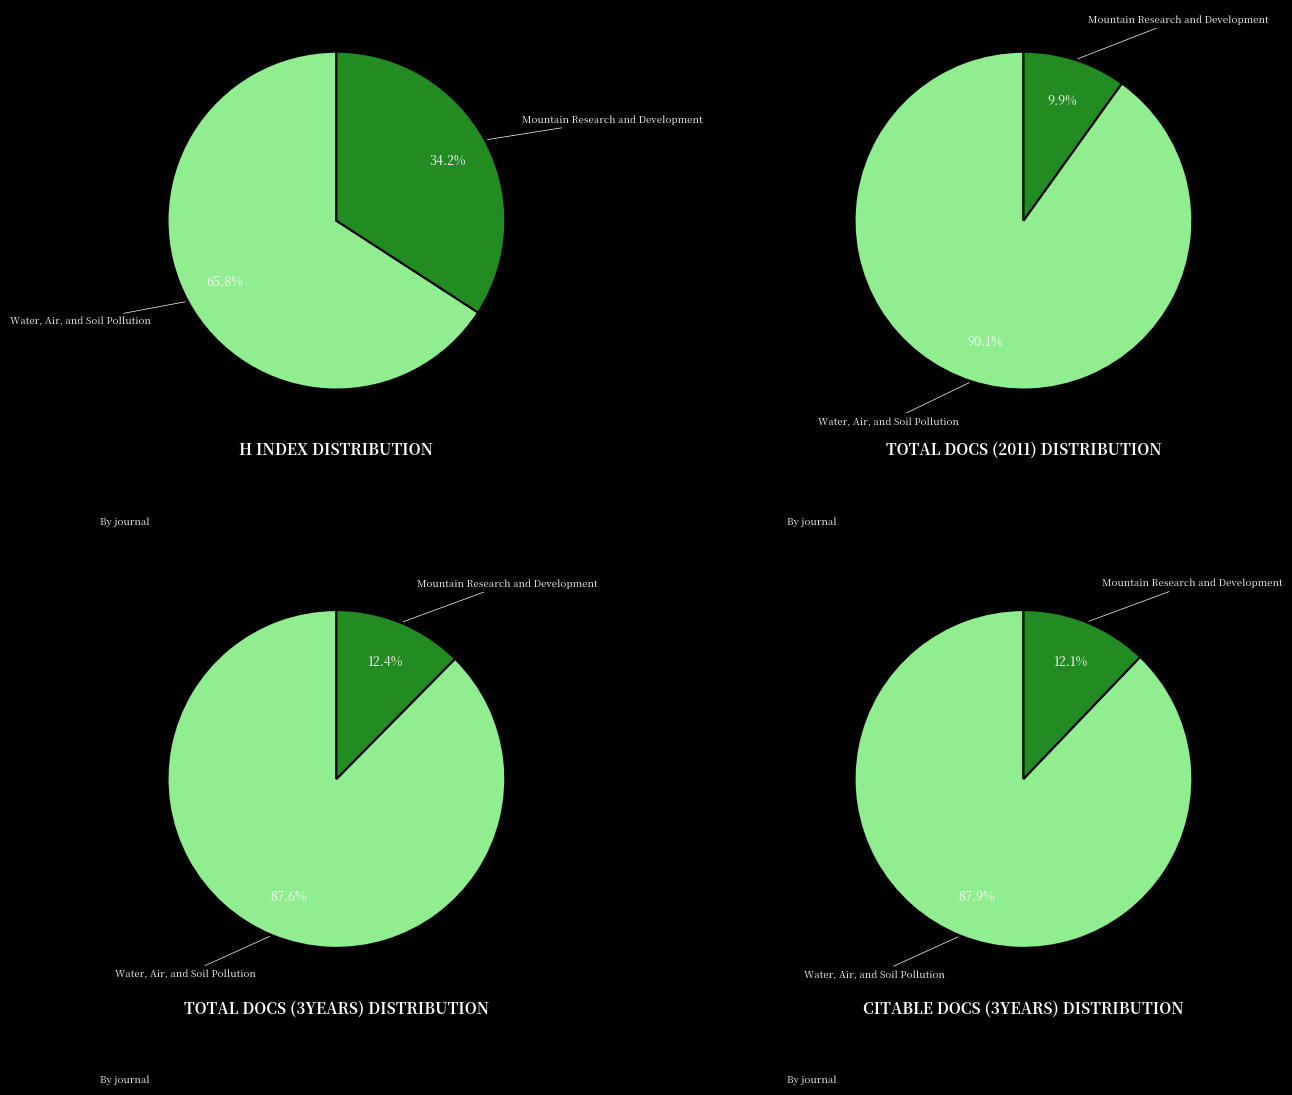

Count the number of slices in the pie.

2